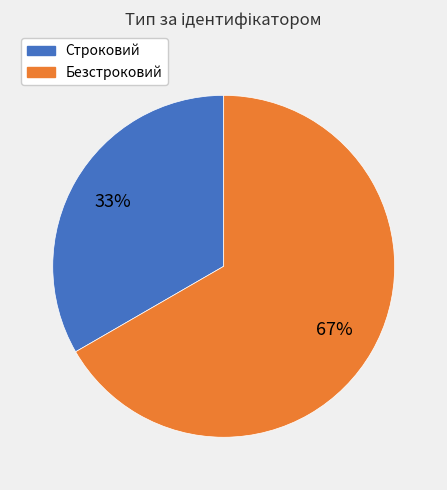

Is the sum of Строковий and Безстроковий greater than half?

Yes